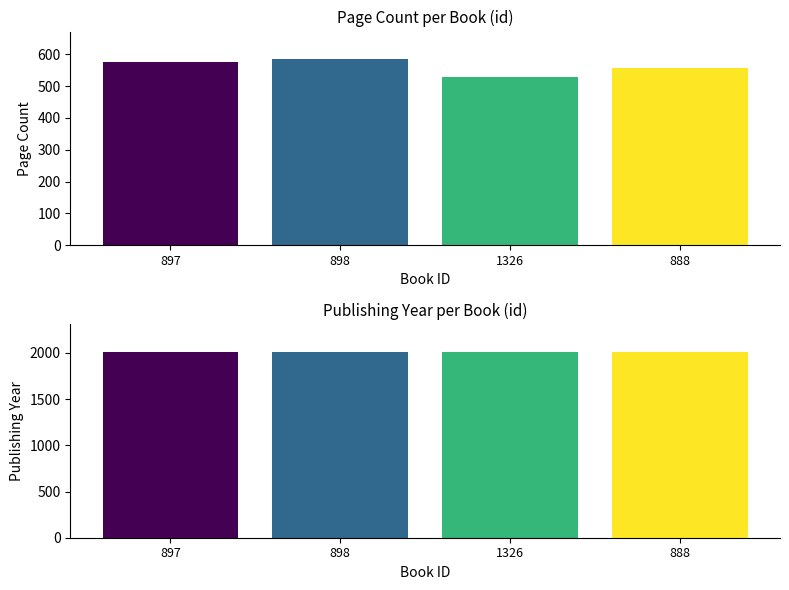

How many values in the pageCount series exceed 576?

1